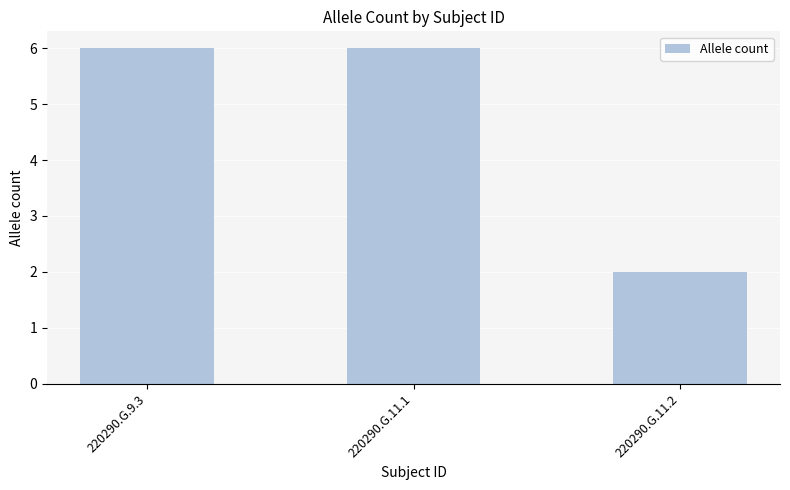

The chart shows a value of 6 at 220290.G.9.3. True or false?

True